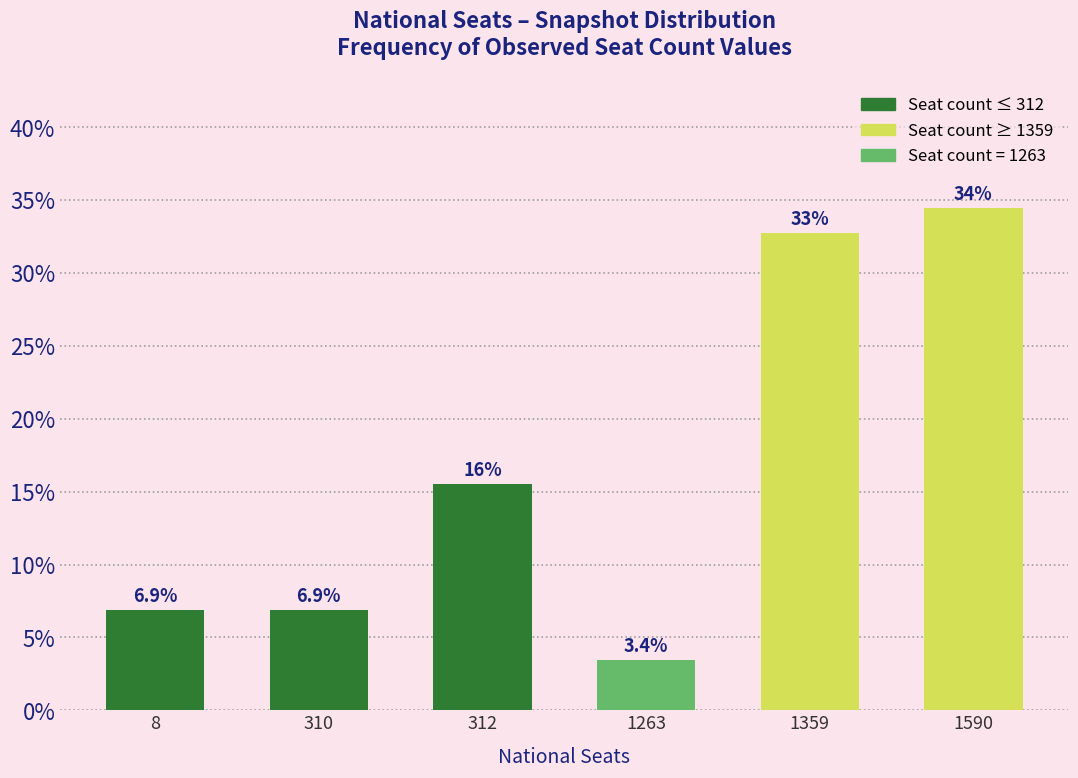

Reading left to right, list all the values displayed in this chart.

8=6.9	310=6.9	312=15.5	1263=3.4	1359=32.8	1590=34.5